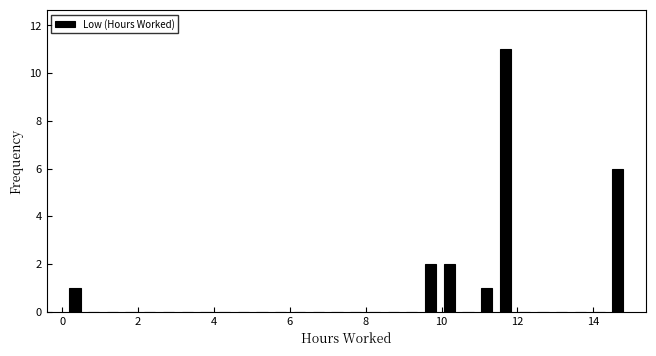

Read against the x-axis, roughly where is the centre of the tallest bar?

11.6